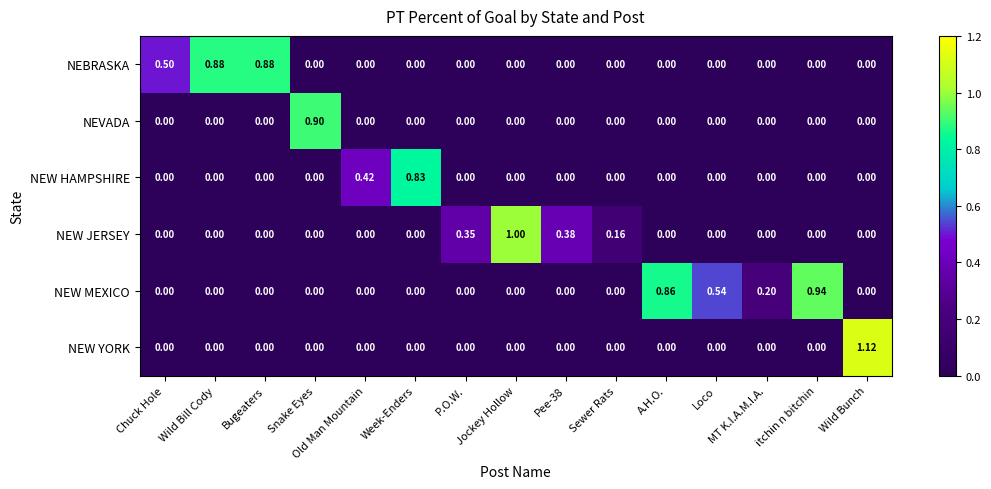

List the series in order of their peak value, lowest first.

NEW HAMPSHIRE, NEBRASKA, NEVADA, NEW MEXICO, NEW JERSEY, NEW YORK